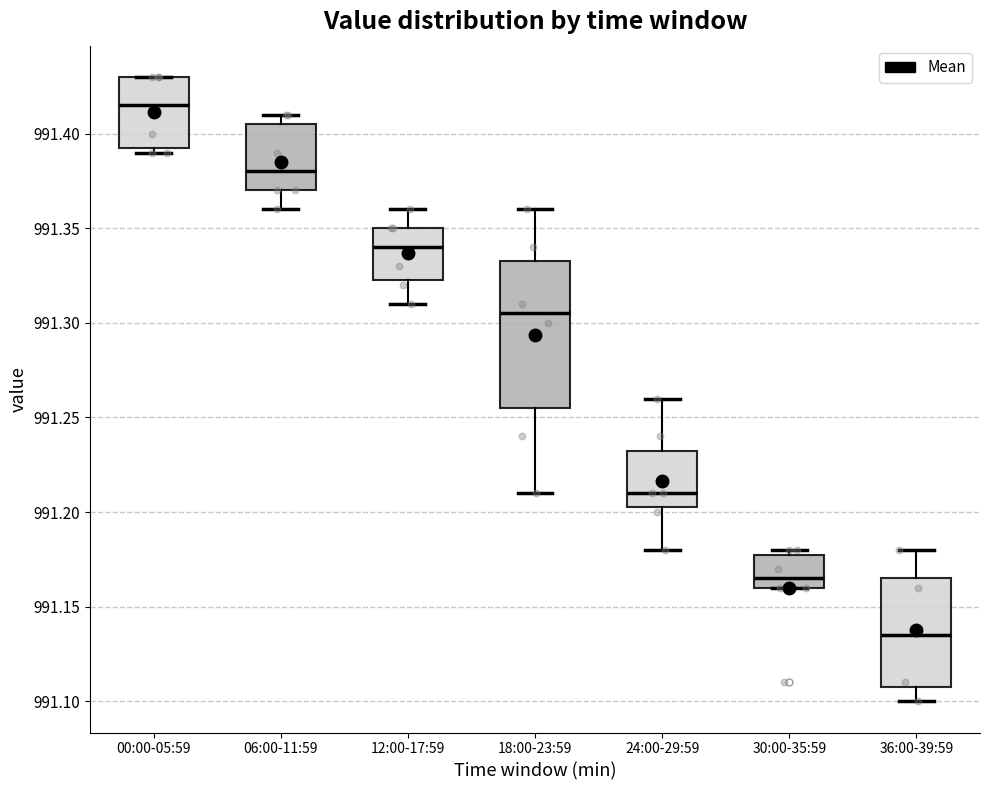

Which box has the highest median line?

00:00-05:59